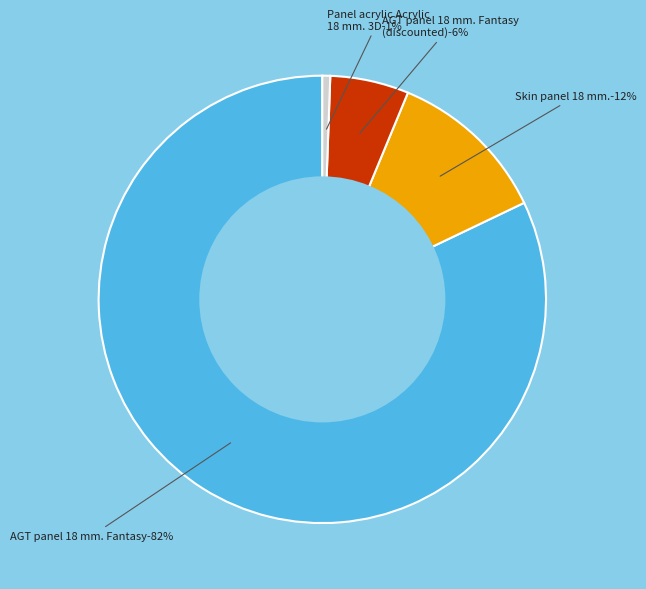

What is the change in value from AGT panel 18 mm. Fantasy (53) to Skin panel 18 mm. (20)?

-33